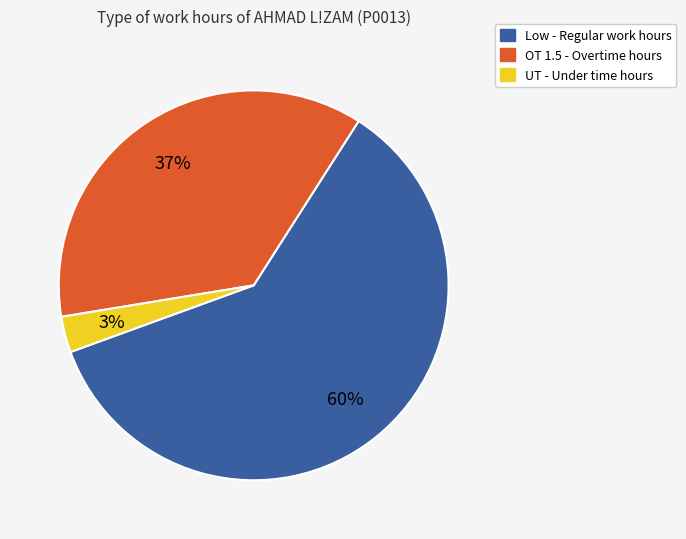

Is the sum of OT 1.5 - Overtime hours and Low - Regular work hours greater than half?

Yes